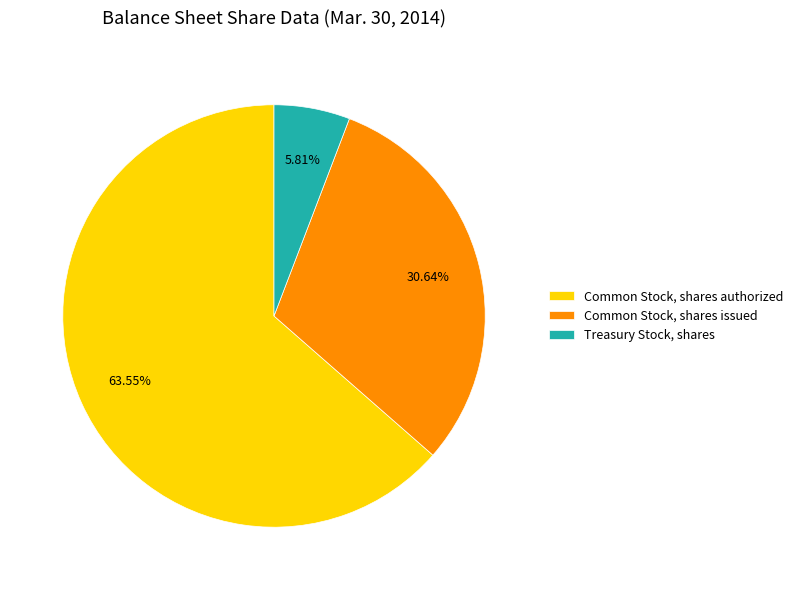

To the nearest percent, what percentage of the pie is Common Stock, shares authorized?

64%